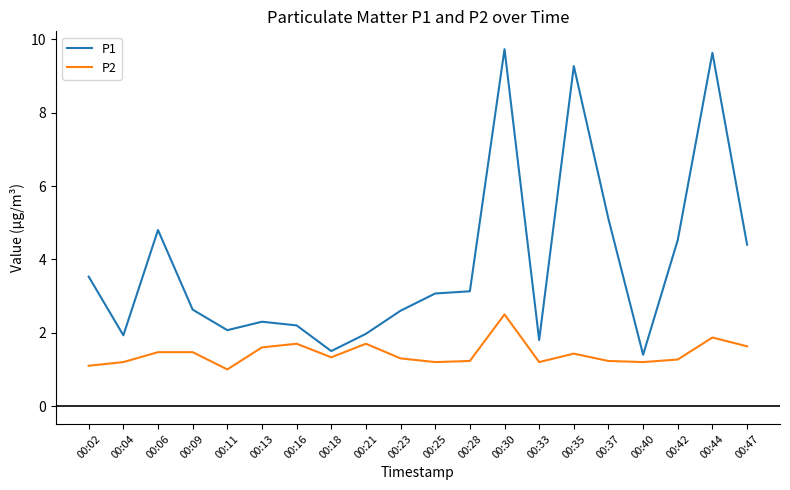

At which label is P1 closest to 5?

00:37